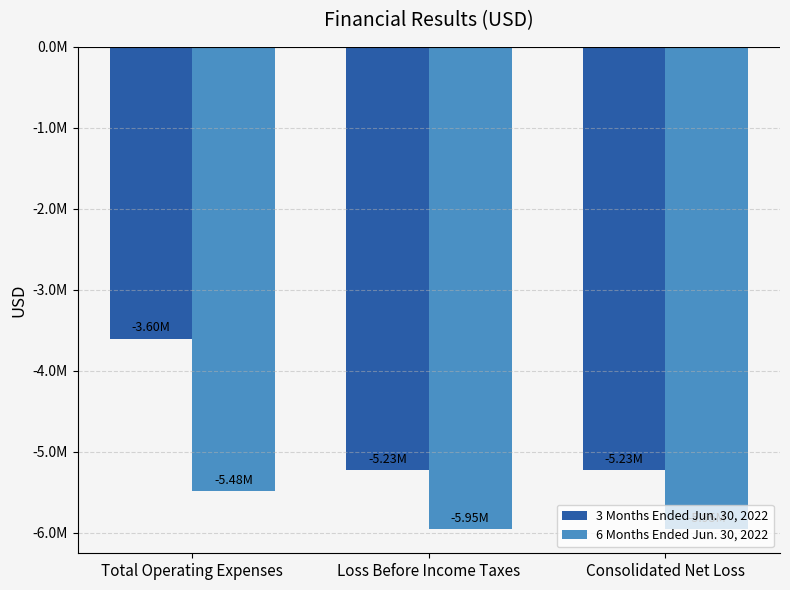

Read the 3 Months Ended Jun. 30, 2022 value at Total Operating Expenses.

-3600600